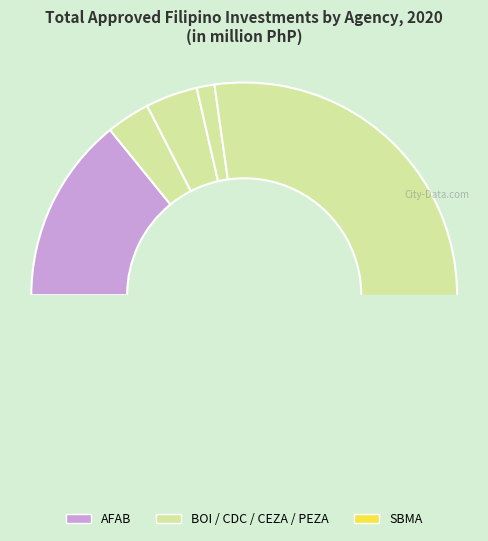

How many slices are in this pie chart?

6